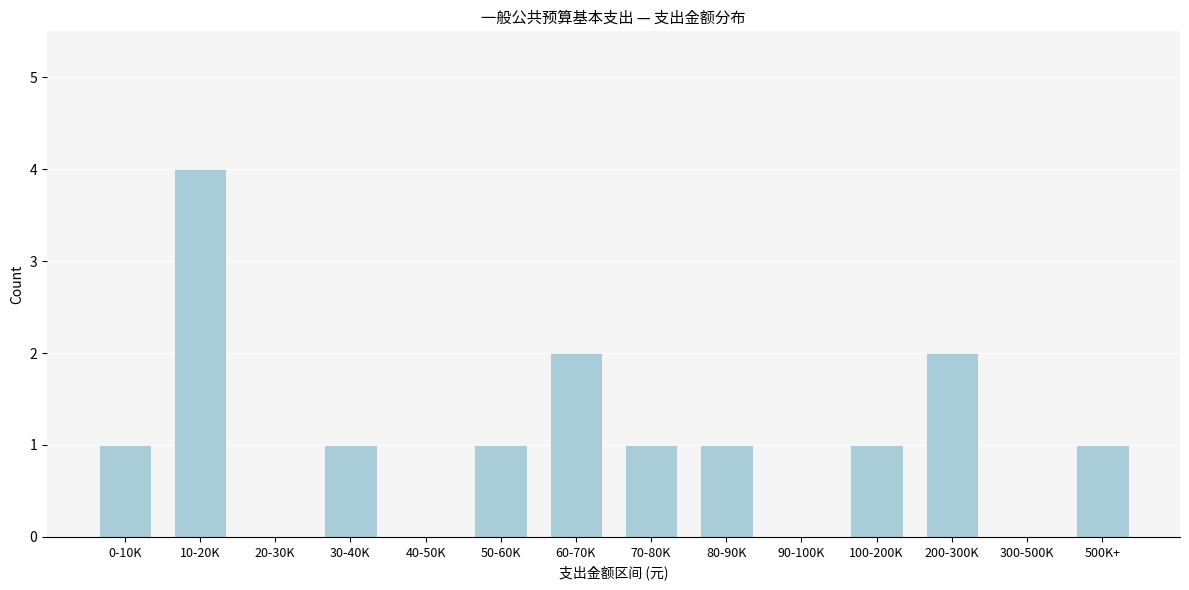

Reading left to right, extract all data points from this chart.

0-10K=1	10-20K=4	20-30K=0	30-40K=1	40-50K=0	50-60K=1	60-70K=2	70-80K=1	80-90K=1	90-100K=0	100-200K=1	200-300K=2	300-500K=0	500K+=1